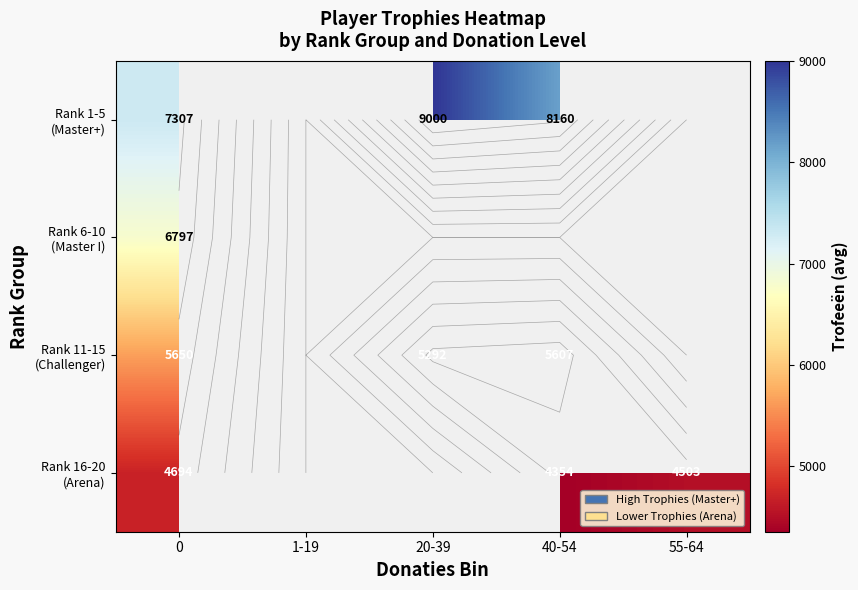

The Rank 11-15 (Challenger) series shows 5607.0 at 40-54. True or false?

True